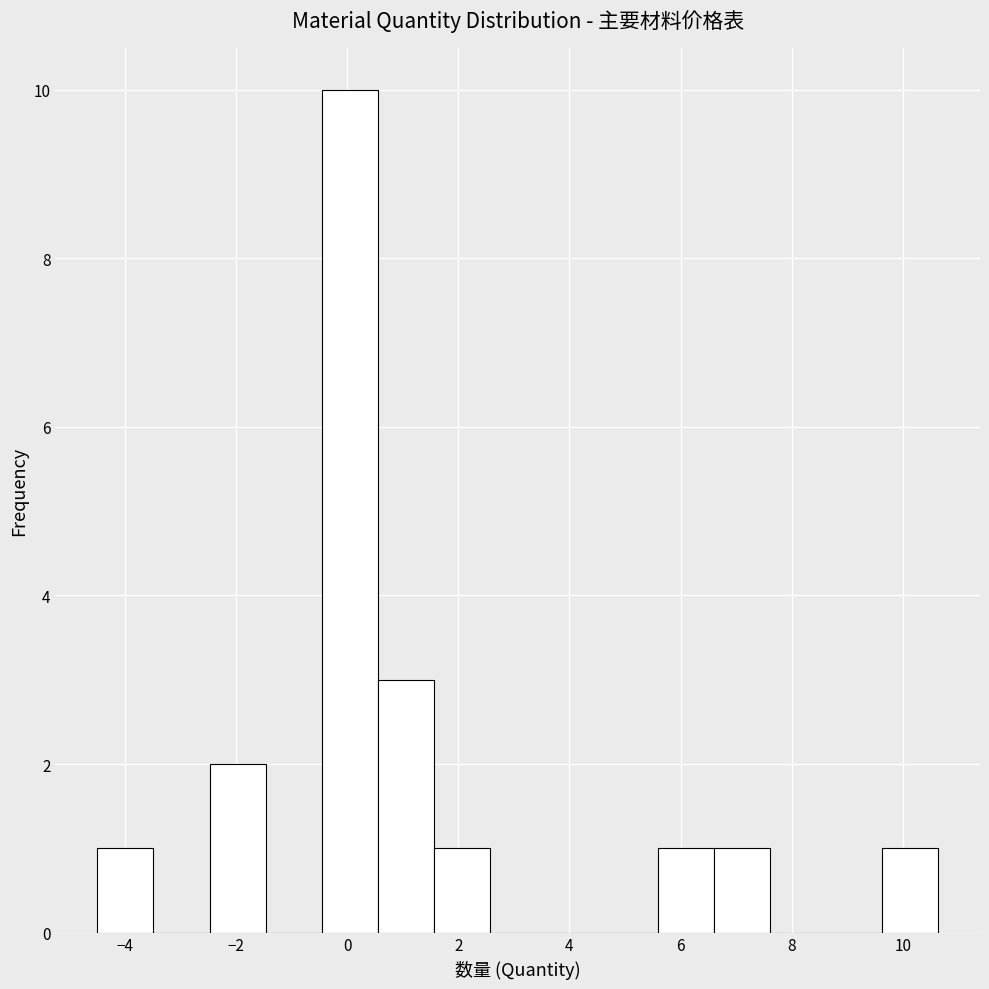

Reading left to right, list every bar in this chart as the range it spans on the x-axis followed by its height. Neither the bar edges nor the heights are printed on the chart, so give them approximately, as read against the axes.

-4.4 to -3.4: 1
-3.4 to -2.4: 0
-2.4 to -1.4: 2
-1.4 to -0.4: 0
-0.4 to 0.6: 10
0.6 to 1.6: 3
1.6 to 2.6: 1
2.6 to 3.6: 0
3.6 to 4.6: 0
4.6 to 5.6: 0
5.6 to 6.6: 1
6.6 to 7.6: 1
7.6 to 8.6: 0
8.6 to 9.6: 0
9.6 to 10.6: 1